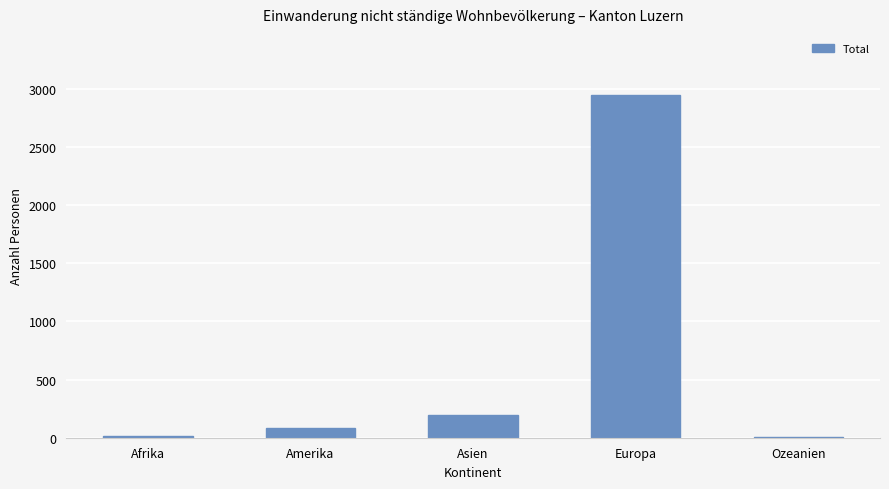

What is the approximate value at Europa?

2941